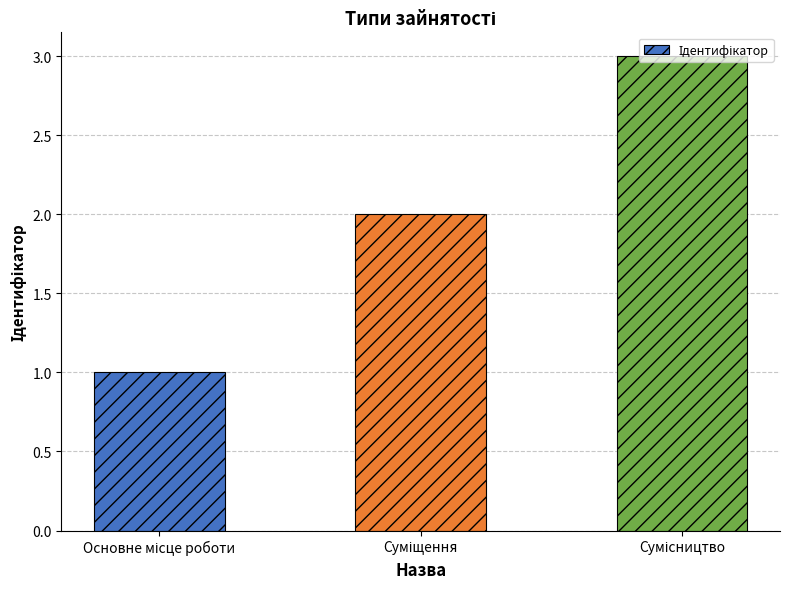

How many data points does each series have?

3